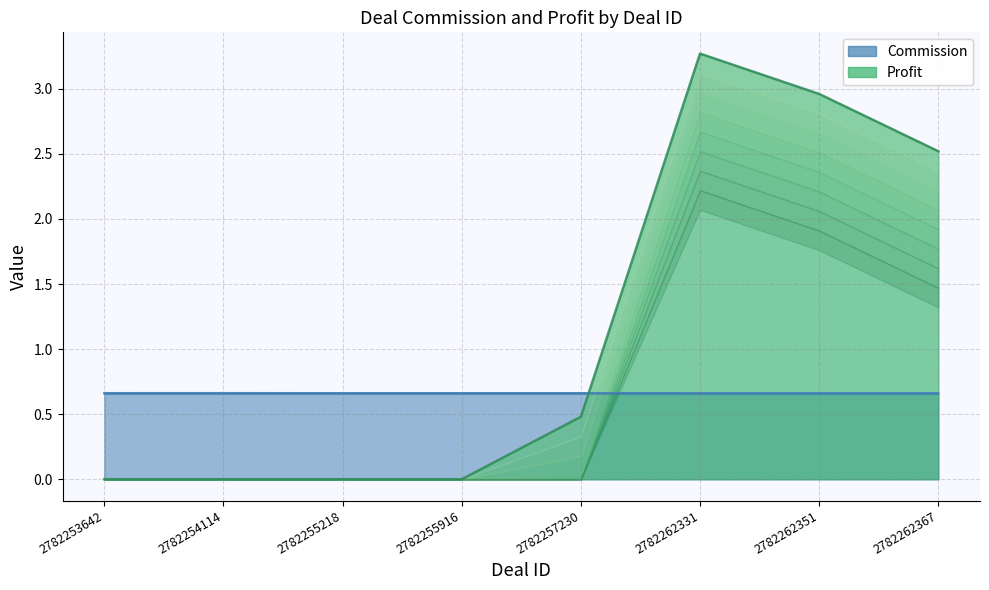

What is the average value of the Commission series?

0.7